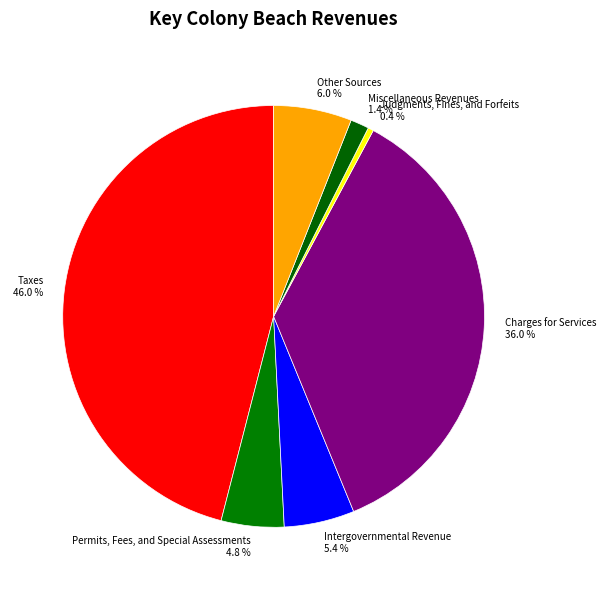

Rank the categories by value from highest to lowest.

Taxes, Charges for Services, Other Sources, Intergovernmental Revenue, Permits, Fees, and Special Assessments, Miscellaneous Revenues, Judgments, Fines, and Forfeits